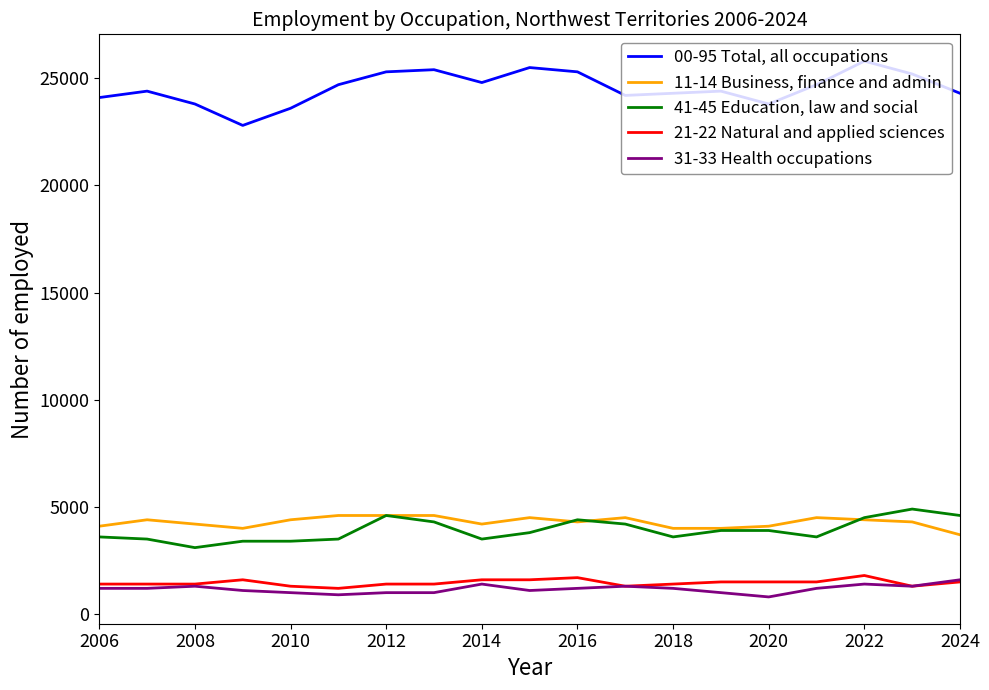

Which series has the largest range (max minus min)?

00-95 Total, all occupations